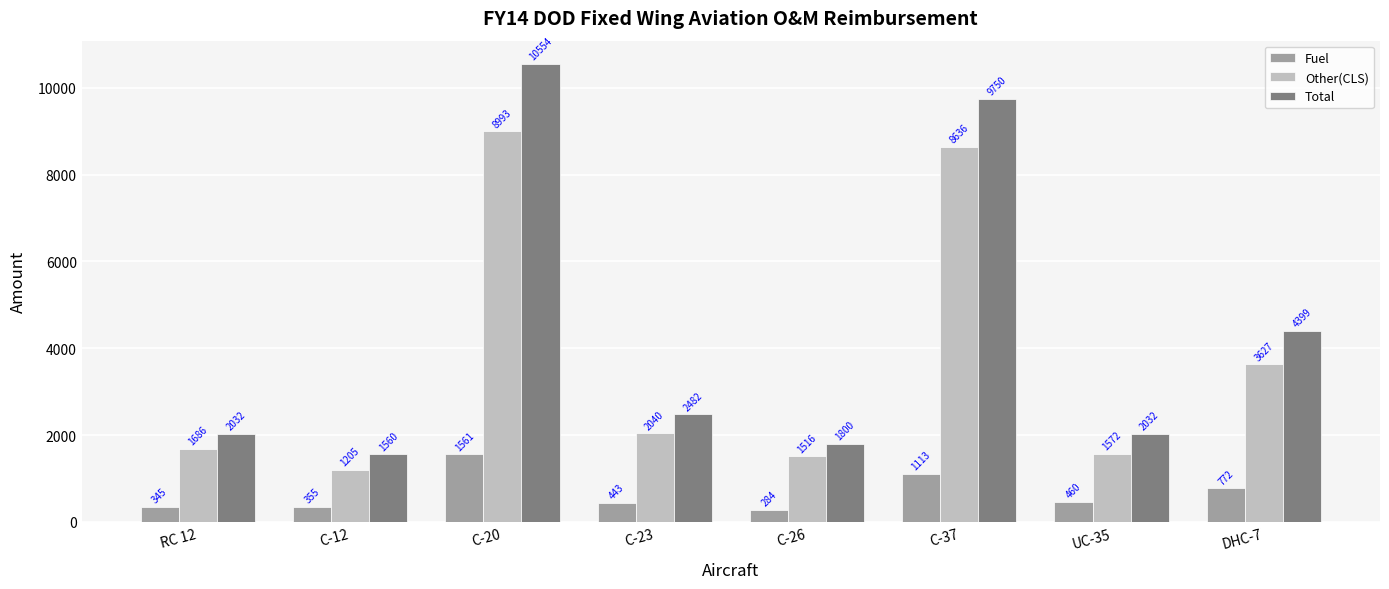

Is it true that Other(CLS) equals 8636.4 at C-37?

True